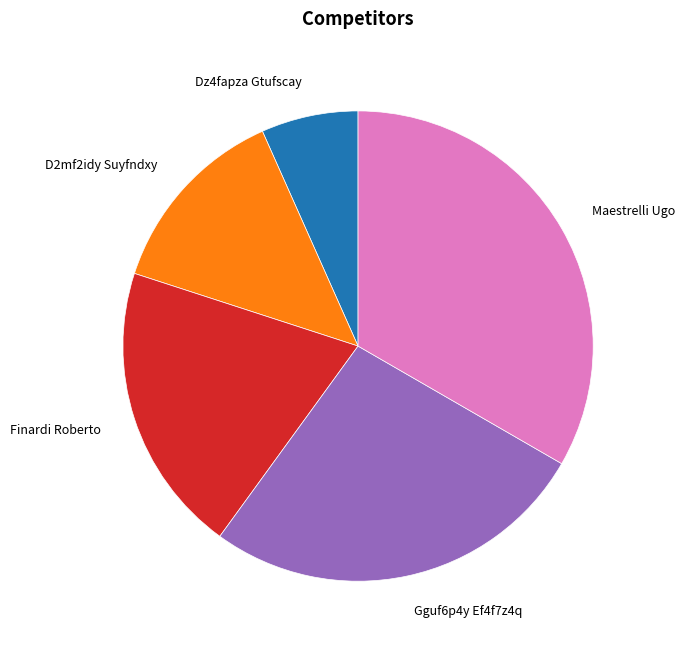

How many segments does this pie chart have?

5